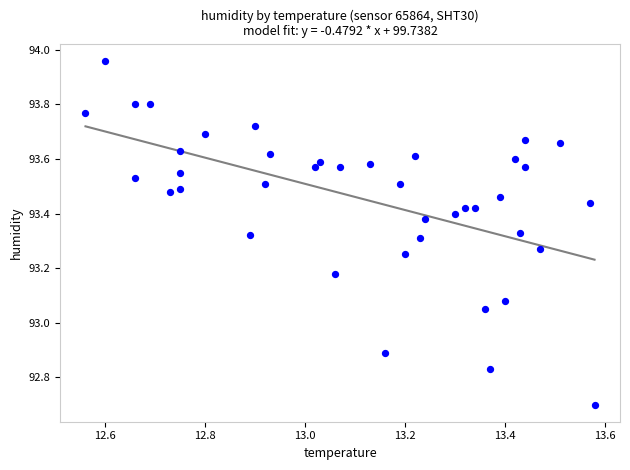

What is the range of Y values (max minus min)?

1.3